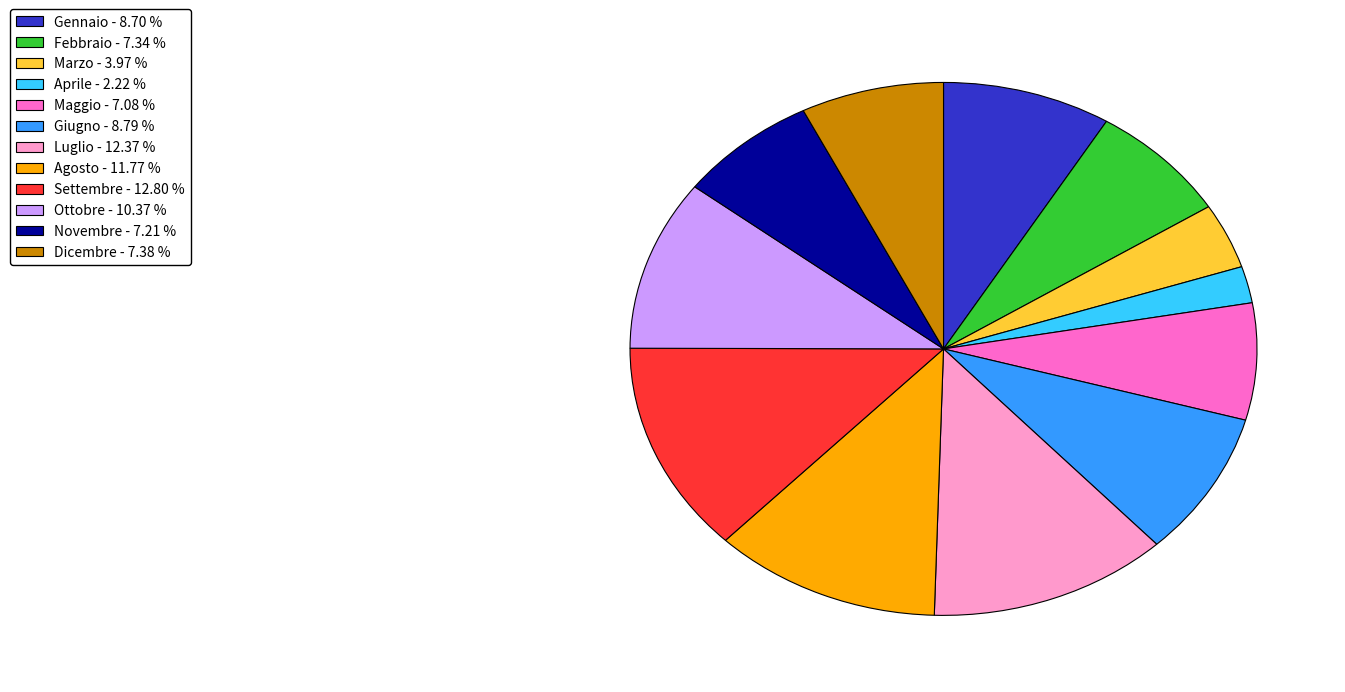

Which category has the smallest portion of the pie?

Aprile